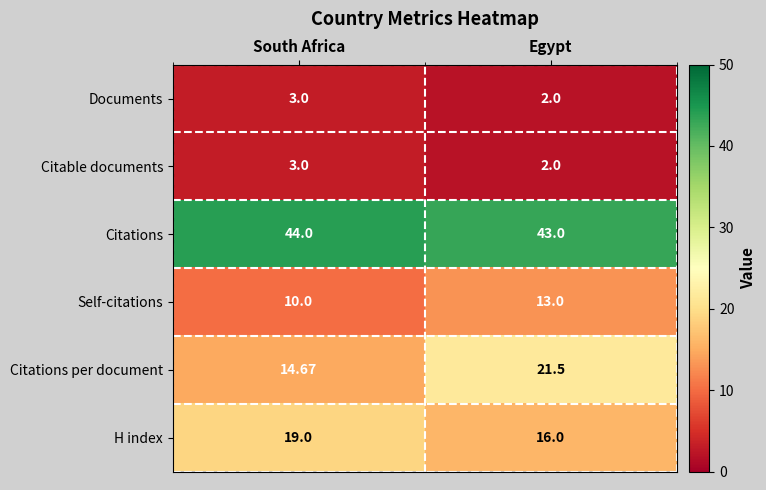

At how many categories does at least one series exceed 32?

2